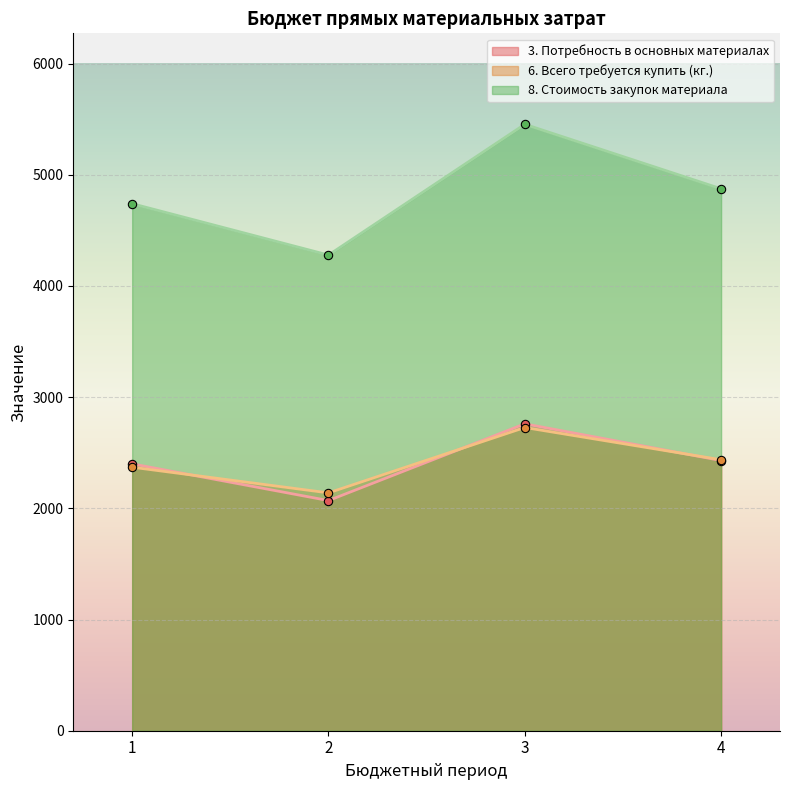

Reading left to right, extract all data points from this chart.

3. Потребность в основных материалах: 2400	2070	2760	2430
6. Всего требуется купить (кг.): 2370	2139	2727	2437
8. Стоимость закупок материала: 4740	4278	5454	4874